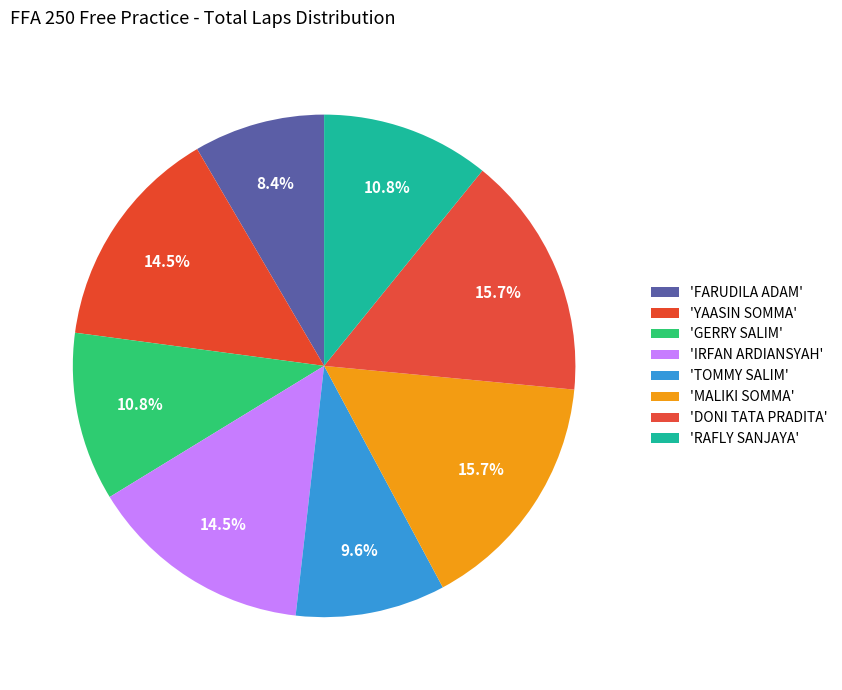

How many slices are in this pie chart?

8